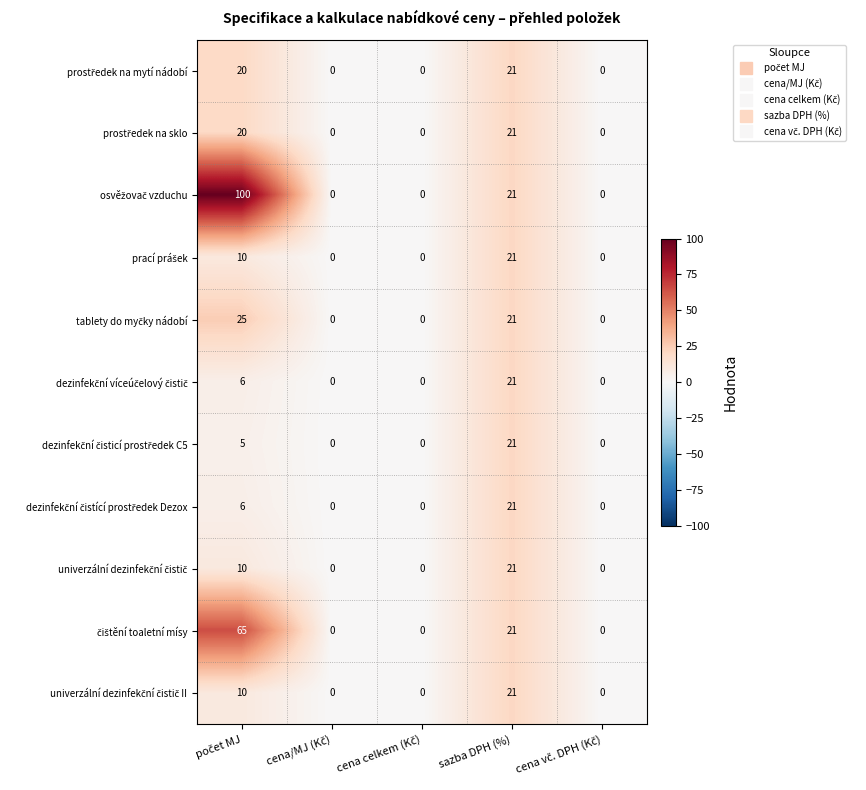

At how many categories does at least one series exceed 21?

1